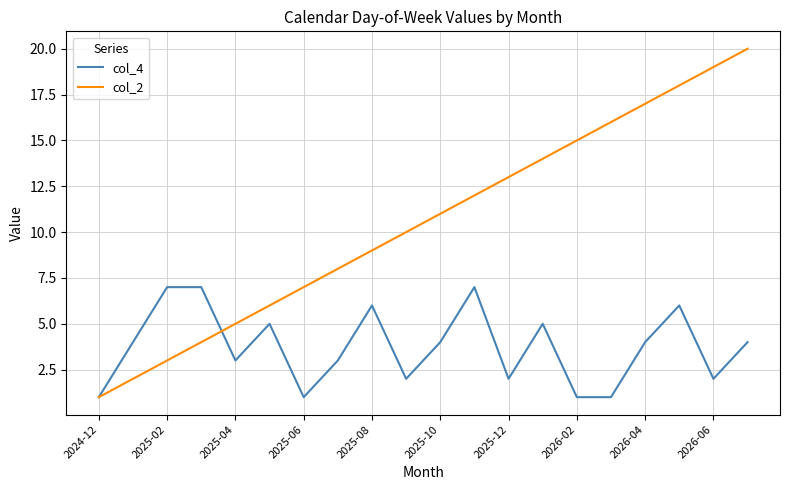

Which series has the largest range (max minus min)?

col_2